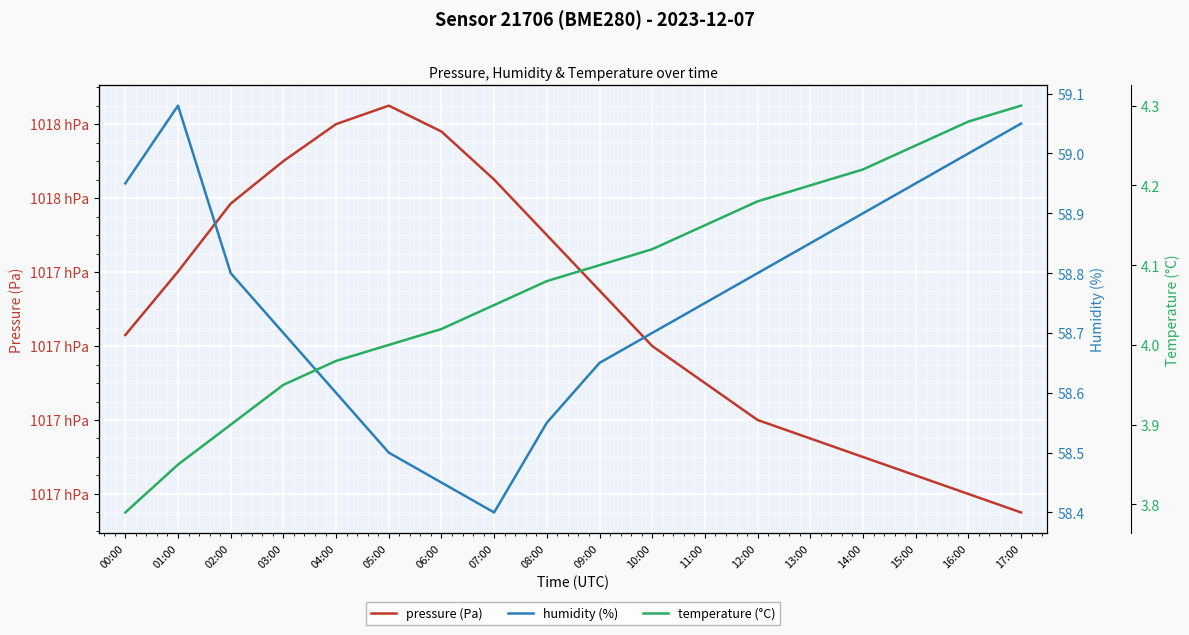

Reading left to right, transcribe all the data shown in this chart.

pressure (Pa): 101723.0	101740.1	101758.5	101770.0	101780.0	101785.0	101778.0	101765.0	101750.0	101735.0	101720.0	101710.0	101700.0	101695.0	101690.0	101685.0	101680.0	101675.0
humidity (%): 59.0	59.1	58.8	58.7	58.6	58.5	58.5	58.4	58.5	58.6	58.7	58.8	58.8	58.9	58.9	59.0	59.0	59.0
temperature (°C): 3.8	3.9	3.9	4.0	4.0	4.0	4.0	4.0	4.1	4.1	4.1	4.2	4.2	4.2	4.2	4.2	4.3	4.3